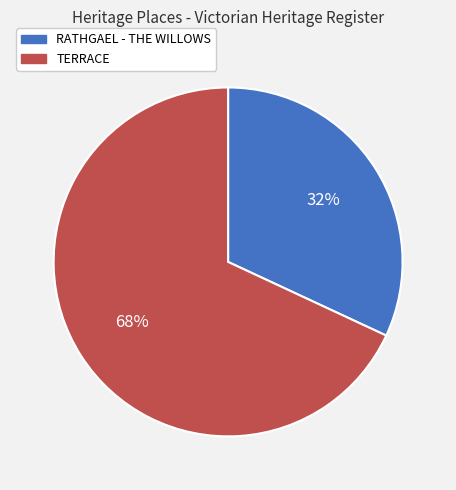

Rank the categories by value from highest to lowest.

TERRACE, RATHGAEL - THE WILLOWS